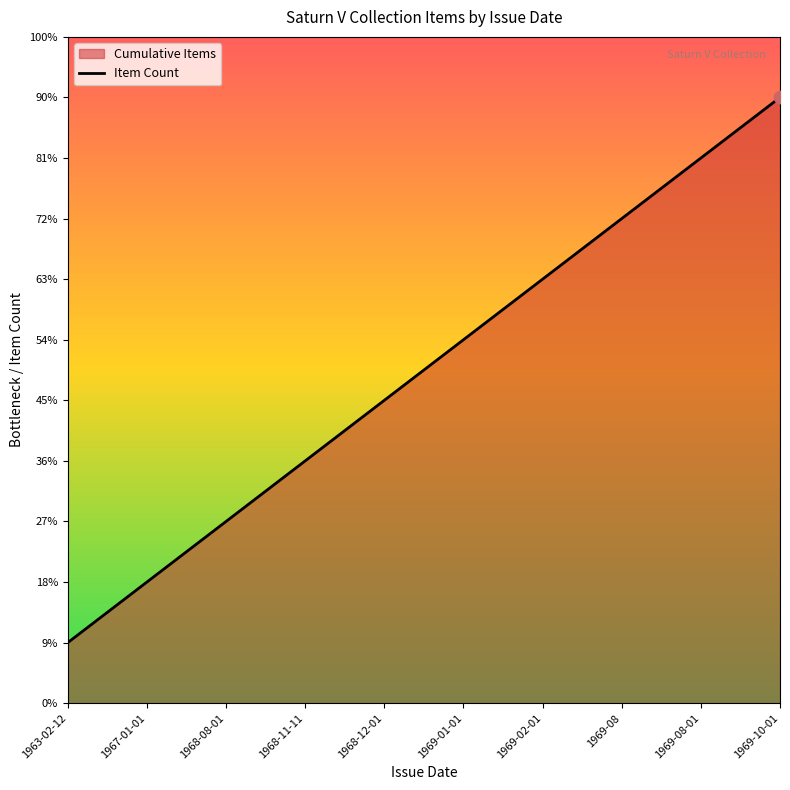

What is the ratio of the value at 1969-10-01 to the value at 1968-11-11?

2.5